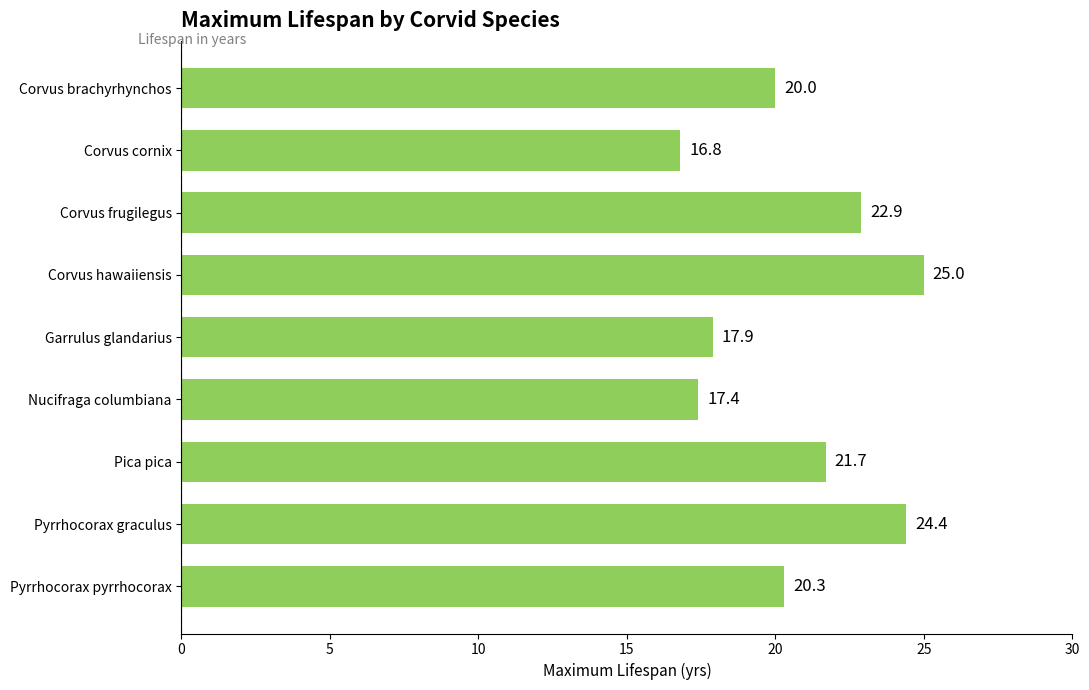

What is the sum of all values?

186.4